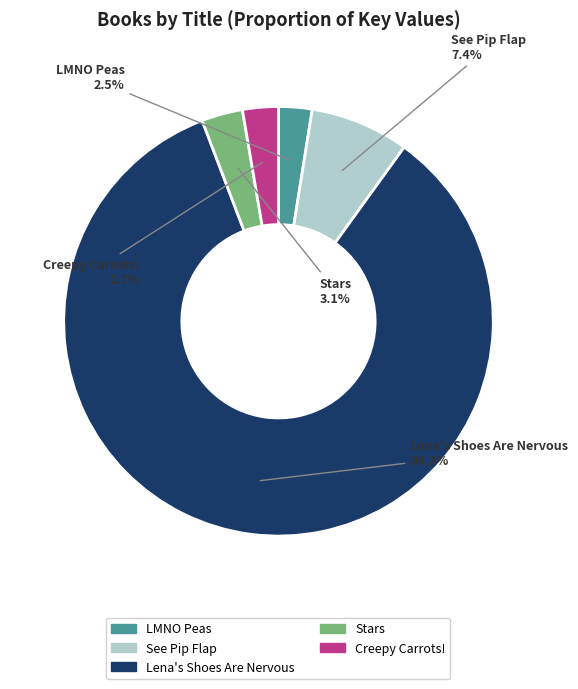

What is the total percentage of Stars and Lena's Shoes Are Nervous?

87.4%